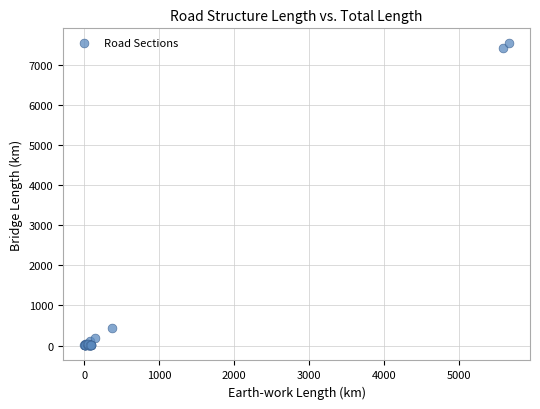

What Y value in the scatter plot is closest to 3768?

443.5